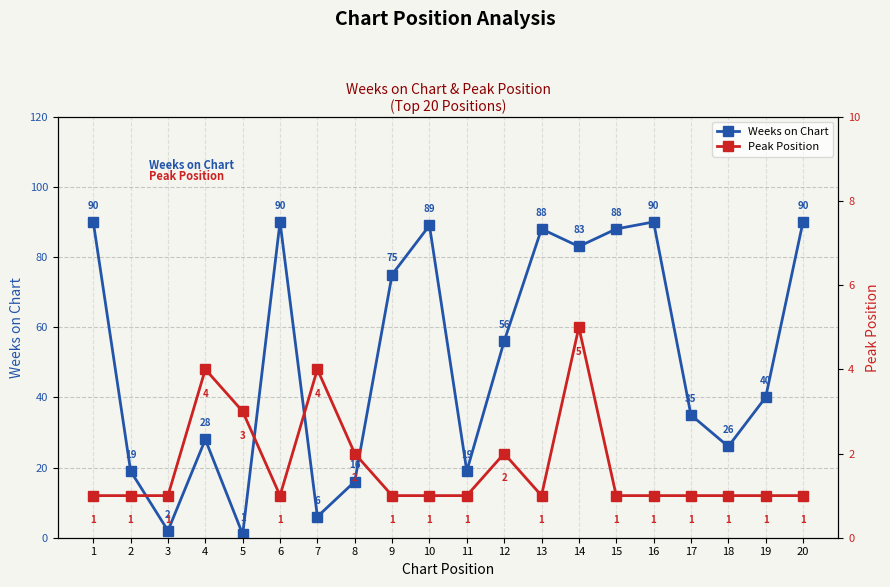

Where is the first local minimum for Peak Position?

6